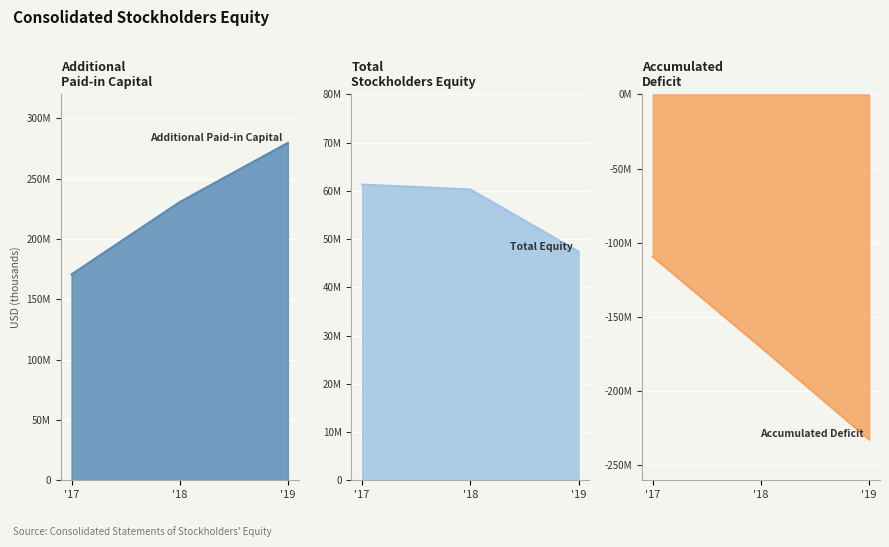

What are all the series names shown in the legend?

Additional Paid-in Capital, Total Equity, Accumulated Deficit